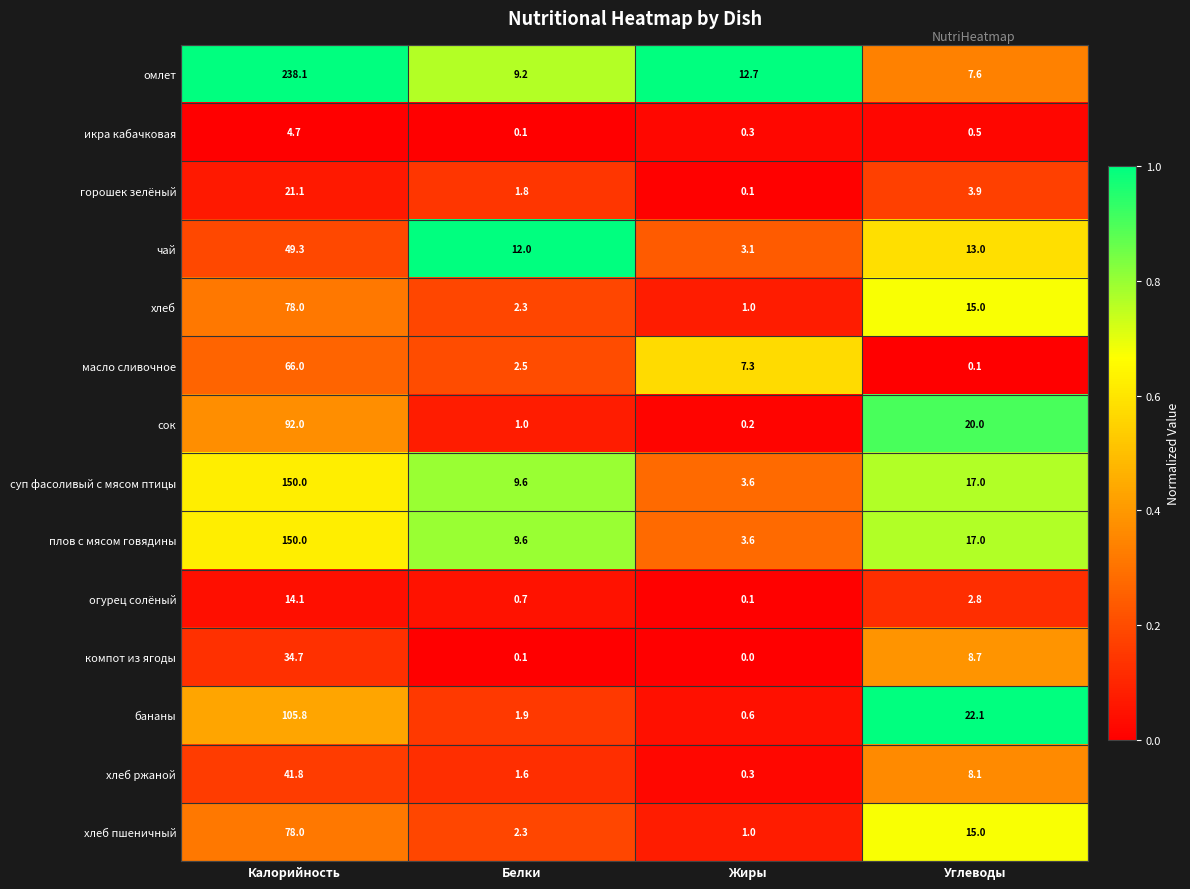

What is the difference between the second highest and second lowest values in the масло сливочное series?

4.8